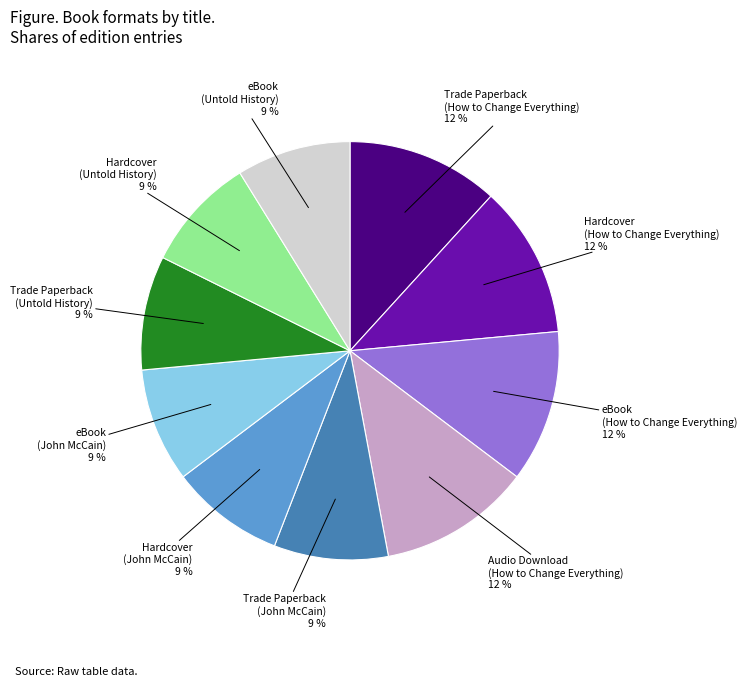

To the nearest percent, what is the difference between the largest and smallest slice percentages?

3%